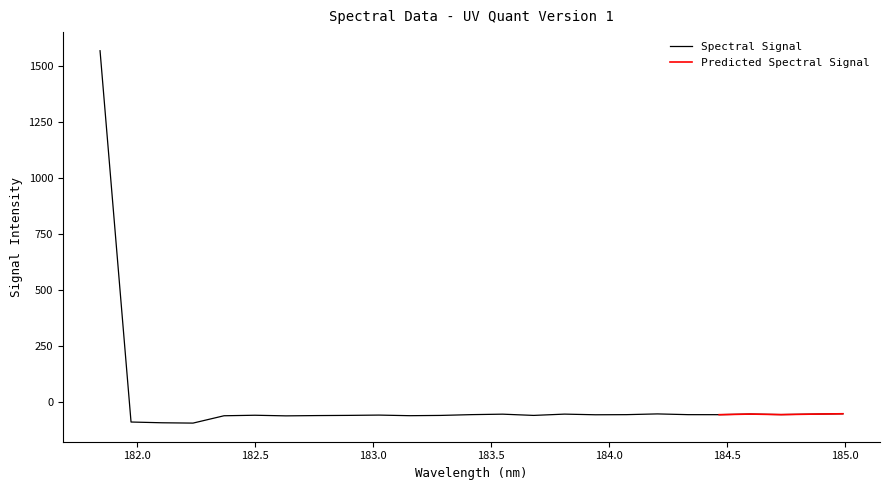

Between 184.46687888 and 183.0238743082, which is larger?

184.46687888